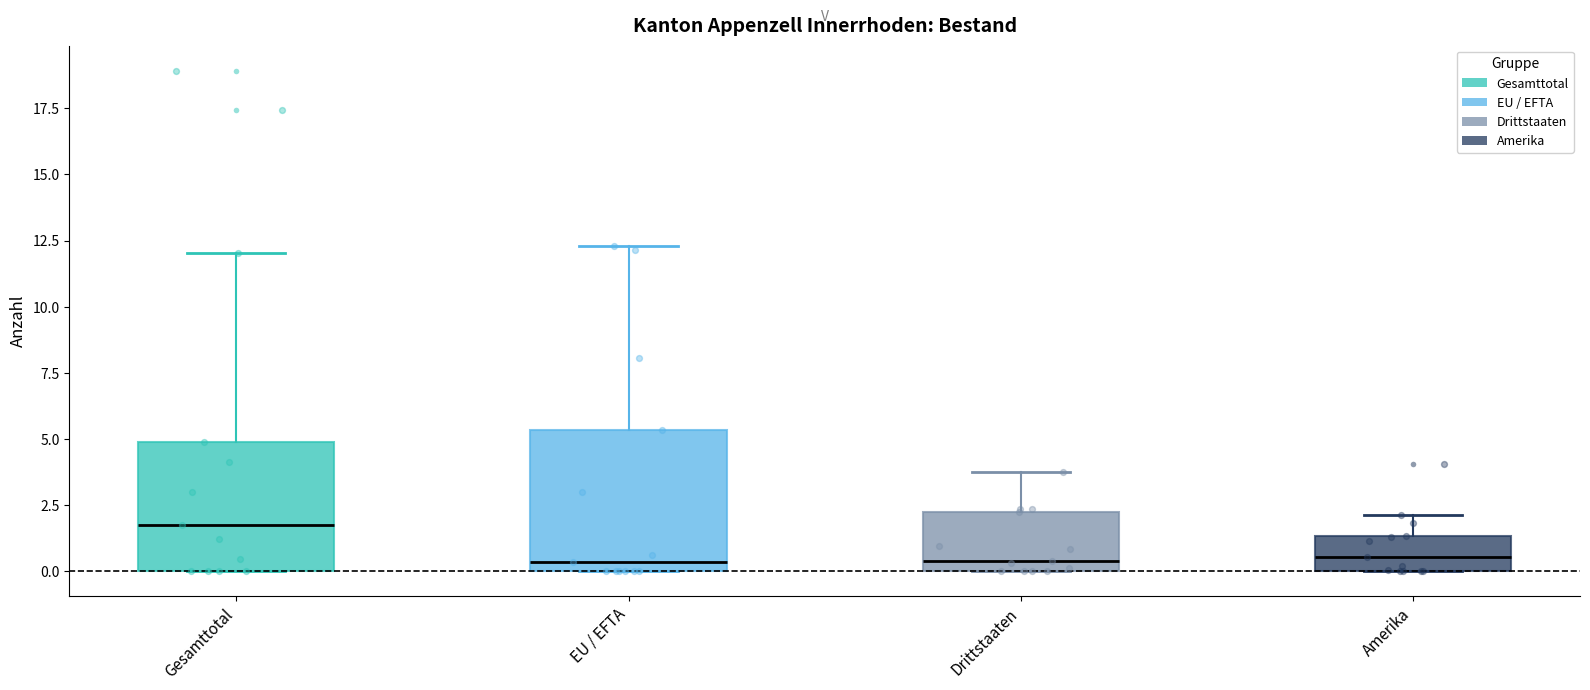

Reading left to right, read every box against the y-axis: the position of its median line, the range the box covers, and the ends of its whiskers. The values are not printed on the chart, so give them approximately, as read against the axis.

Gesamttotal: median 1.5, box 0.0 to 5.0, whiskers 0.0 to 12.0
EU / EFTA: median 0.5, box 0.0 to 5.5, whiskers 0.0 to 12.5
Drittstaaten: median 0.5, box 0.0 to 2.0, whiskers 0.0 to 4.0
Amerika: median 0.5, box 0.0 to 1.5, whiskers 0.0 to 2.0